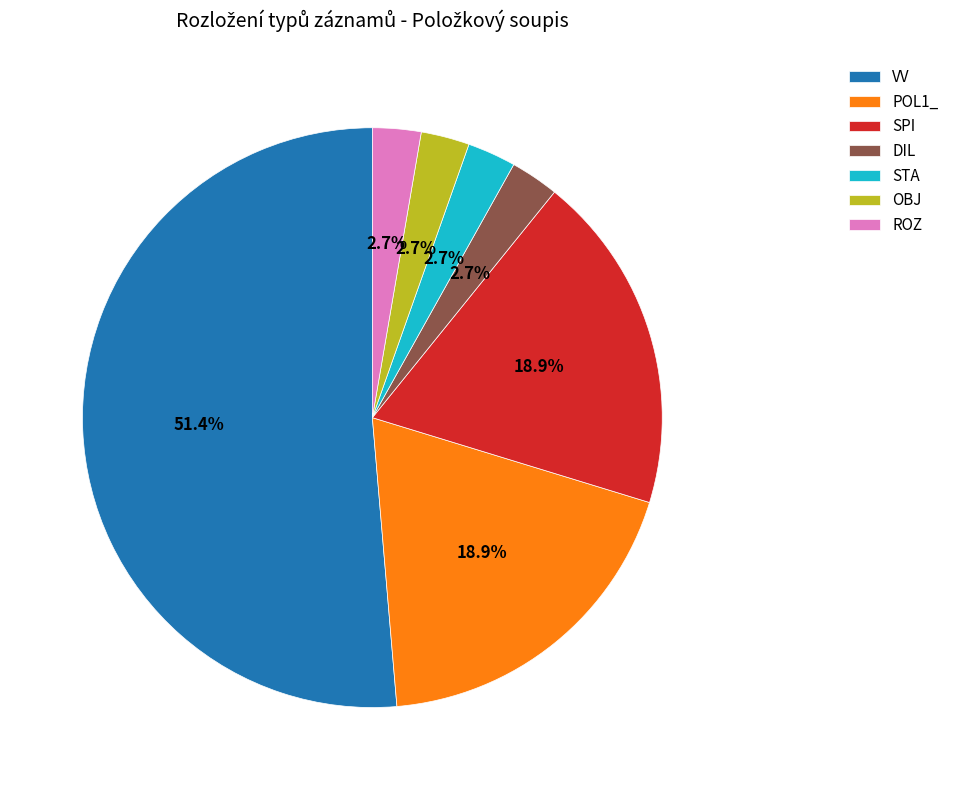

Count the number of slices in the pie.

7